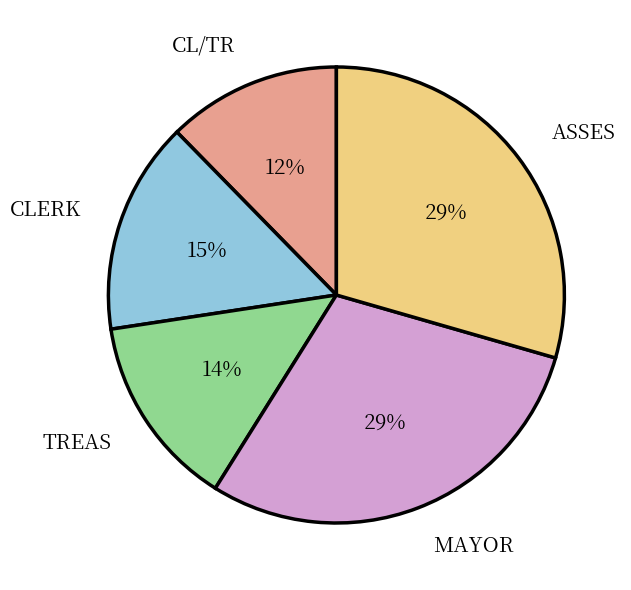

How many slices are in this pie chart?

5